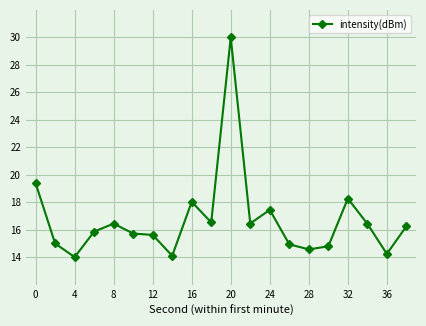

What is the sum of all values?

334.0